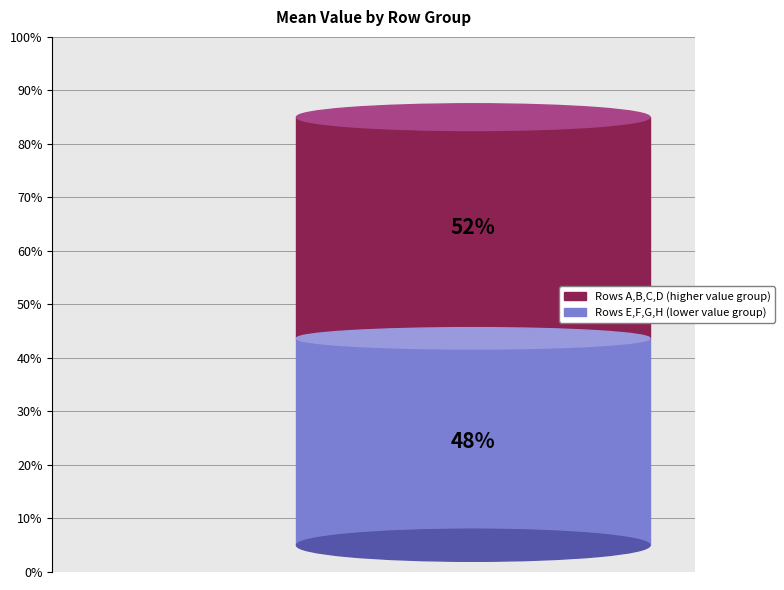

Combined, what portion of the pie is D and C?

24.5%